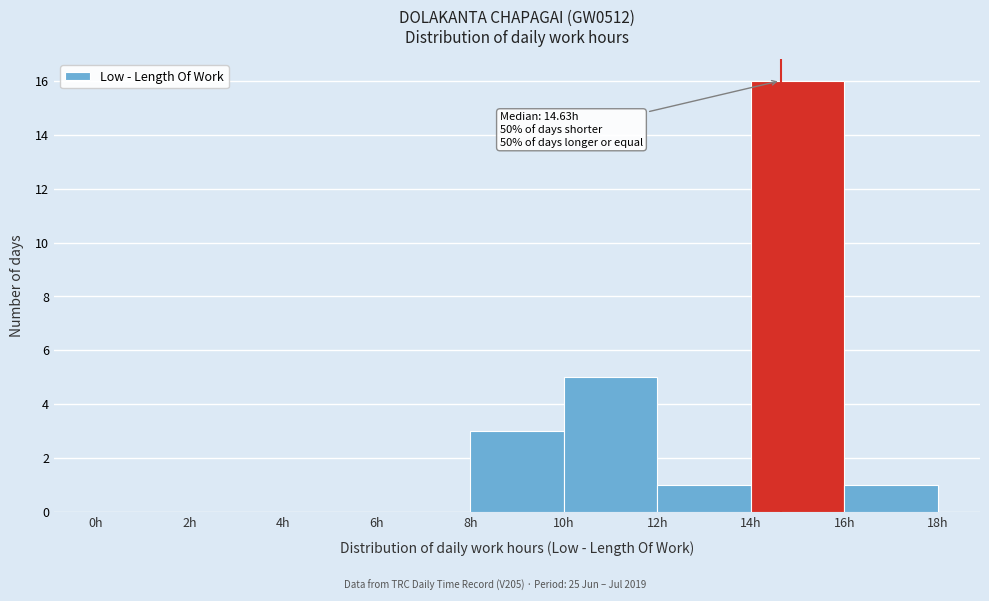

Which range on the x-axis has the tallest bar?

14 to 16